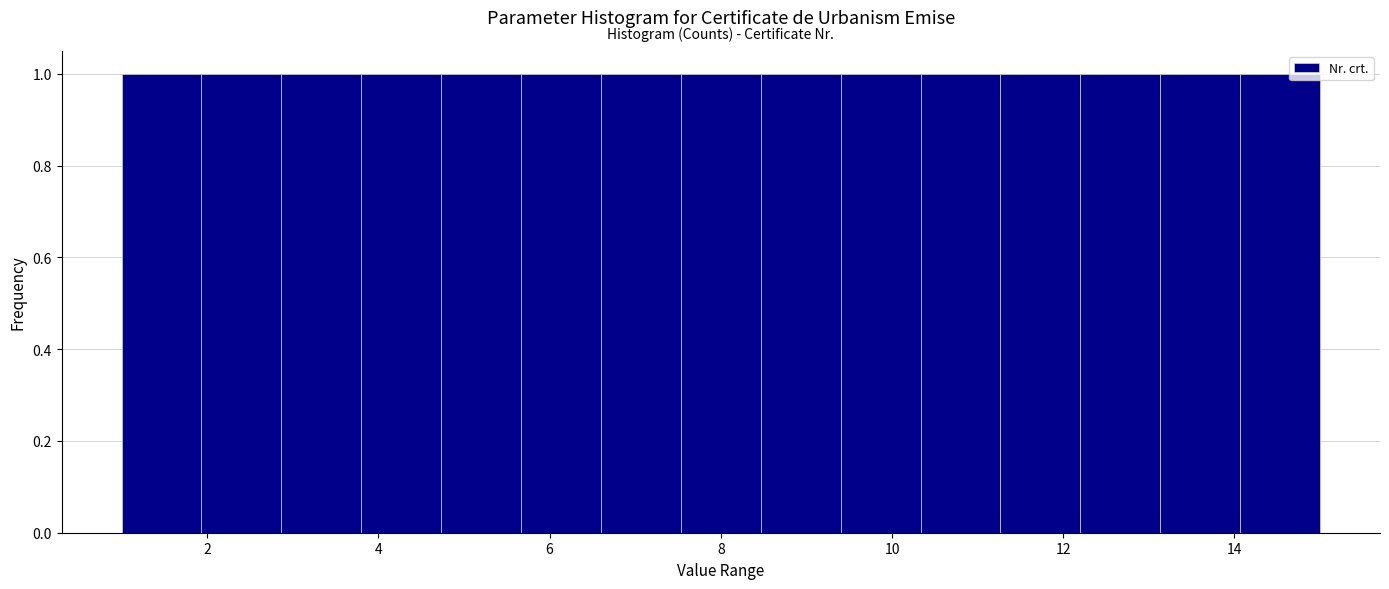

Reading left to right, list every bar in this chart as the range it spans on the x-axis followed by its height. Neither the bar edges nor the heights are printed on the chart, so give them approximately, as read against the axes.

1.0 to 2.0: 1
2.0 to 2.8: 1
2.8 to 3.8: 1
3.8 to 4.8: 1
4.8 to 5.6: 1
5.6 to 6.6: 1
6.6 to 7.6: 1
7.6 to 8.4: 1
8.4 to 9.4: 1
9.4 to 10.4: 1
10.4 to 11.2: 1
11.2 to 12.2: 1
12.2 to 13.2: 1
13.2 to 14.0: 1
14.0 to 15.0: 1